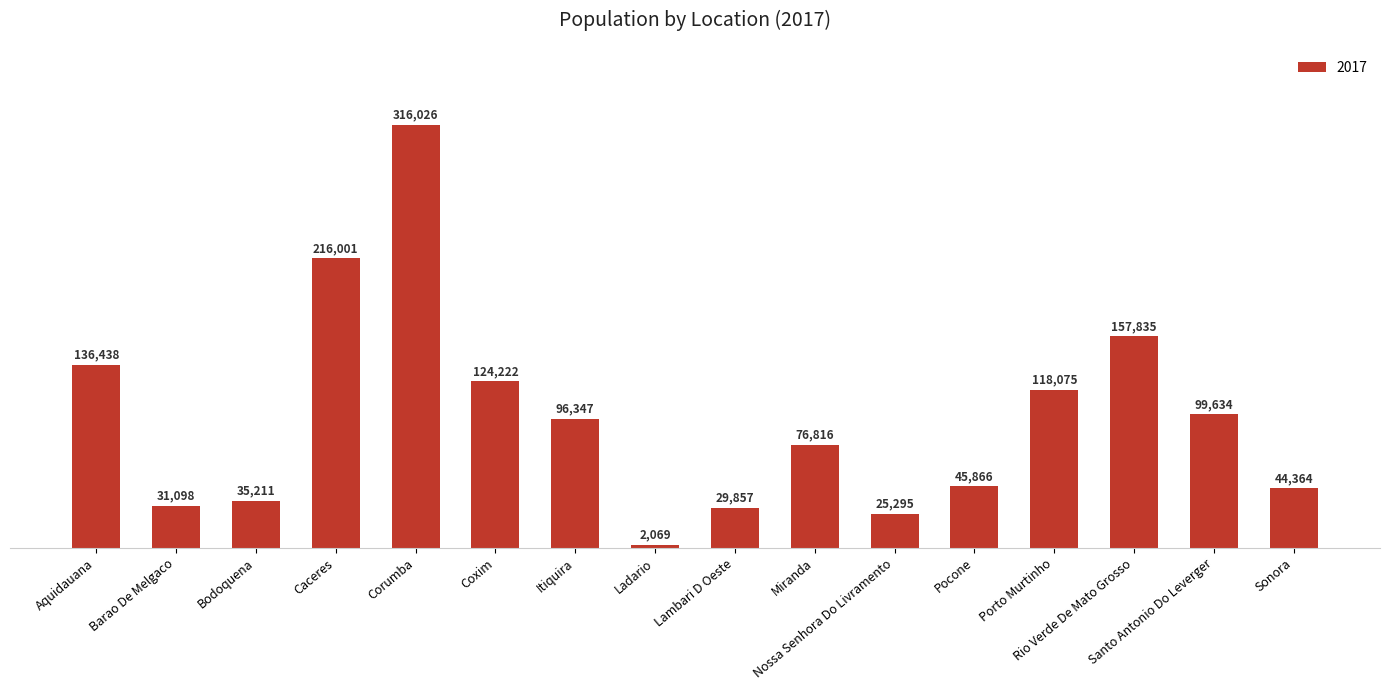

What value does the data have at Itiquira, to the nearest 50?

96350